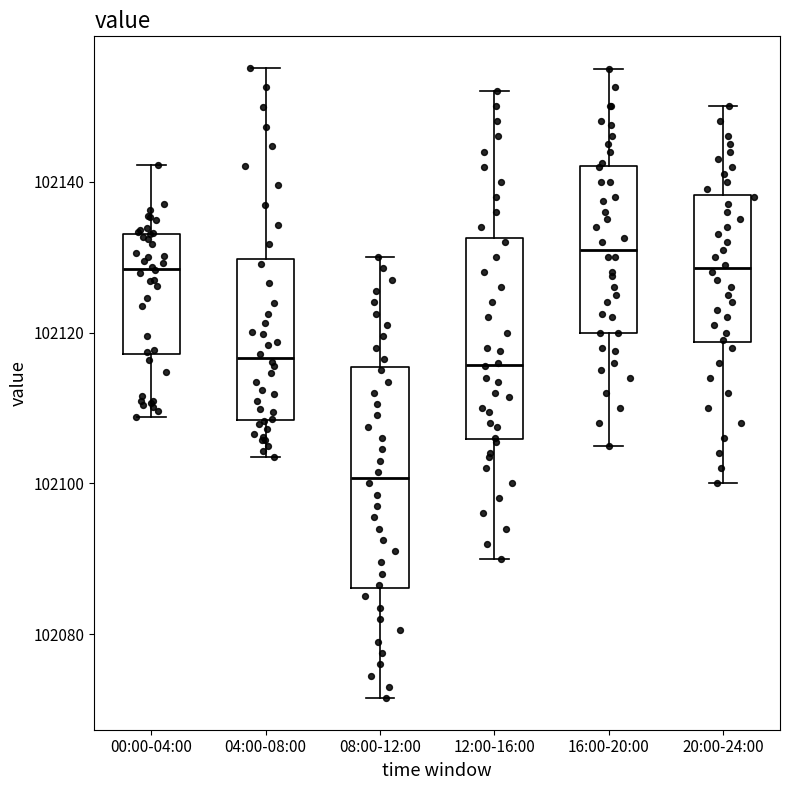

Reading left to right, transcribe this box plot: for each box, give where its median line is, the range the box spans, and where its two whiskers end, as read against the y-axis. The values are not printed on the chart, so give them approximately, as read against the axis.

00:00-04:00: median 102128, box 102118 to 102134, whiskers 102108 to 102142
04:00-08:00: median 102116, box 102108 to 102130, whiskers 102104 to 102156
08:00-12:00: median 102100, box 102086 to 102116, whiskers 102072 to 102130
12:00-16:00: median 102116, box 102106 to 102132, whiskers 102090 to 102152
16:00-20:00: median 102132, box 102120 to 102142, whiskers 102106 to 102156
20:00-24:00: median 102128, box 102118 to 102138, whiskers 102100 to 102150